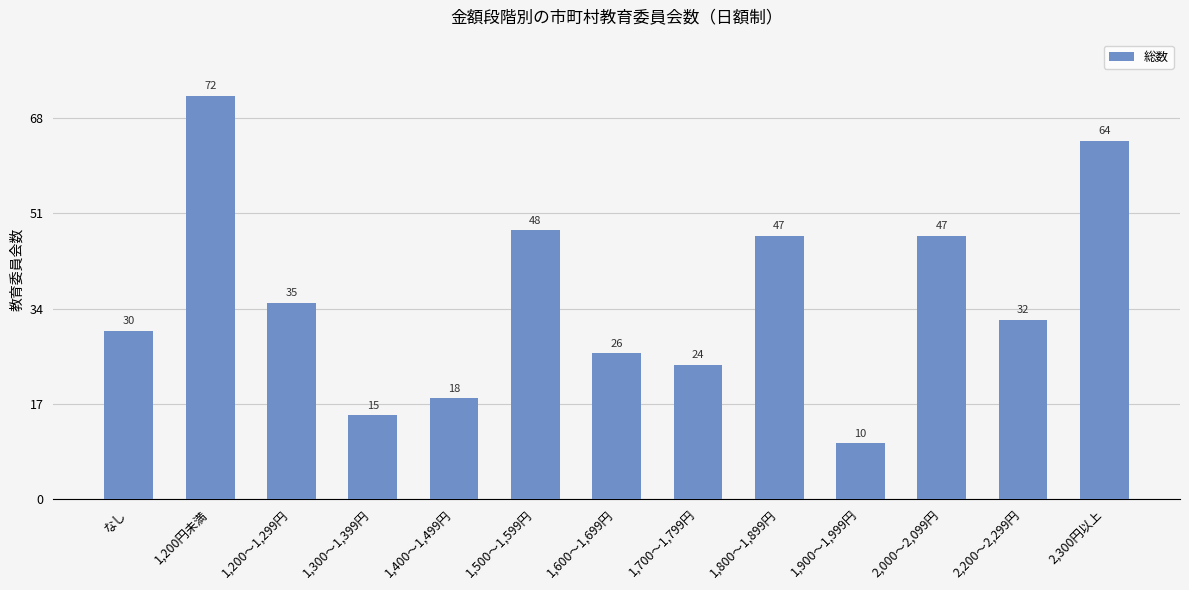

The chart shows a value of 10 at 1,900～1,999円. True or false?

True